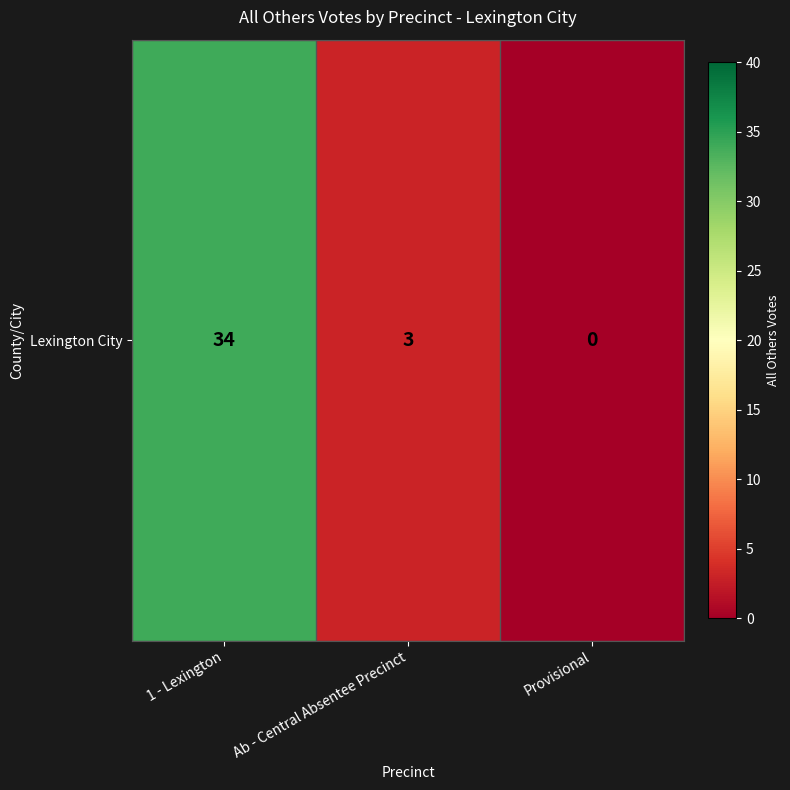

The value at Provisional is 0. True or false?

True